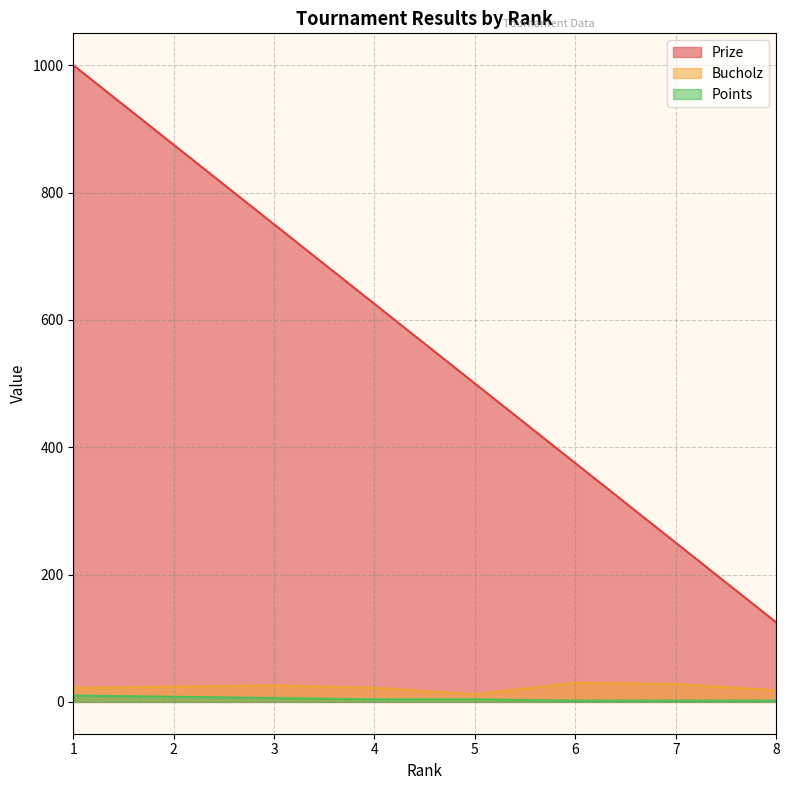

Which series has the largest total across all categories?

Prize